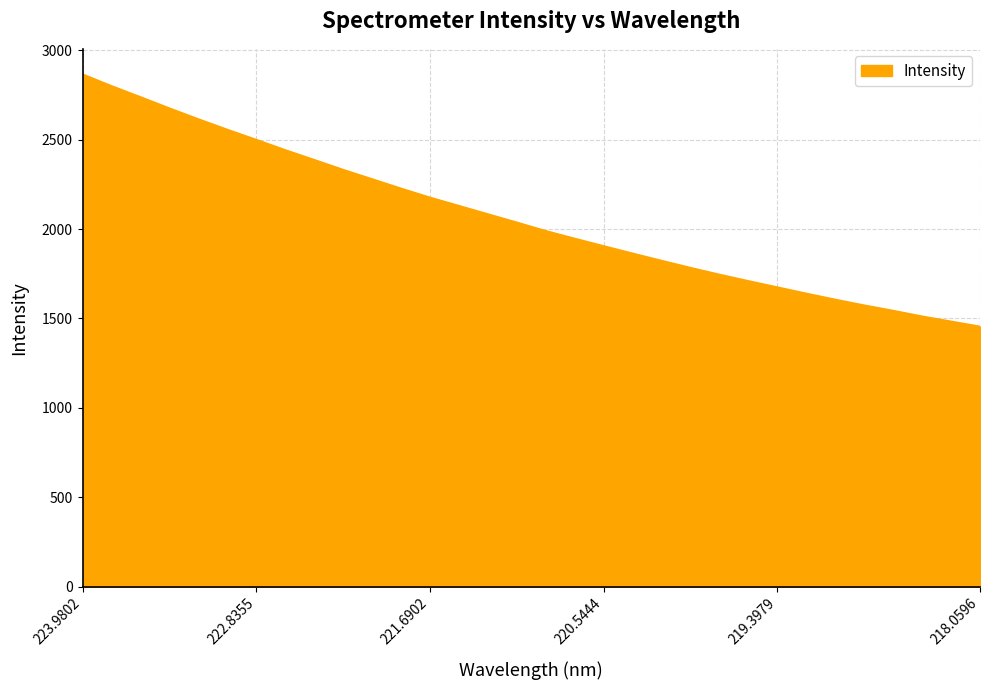

What is the difference between the maximum and minimum values?

1410.4